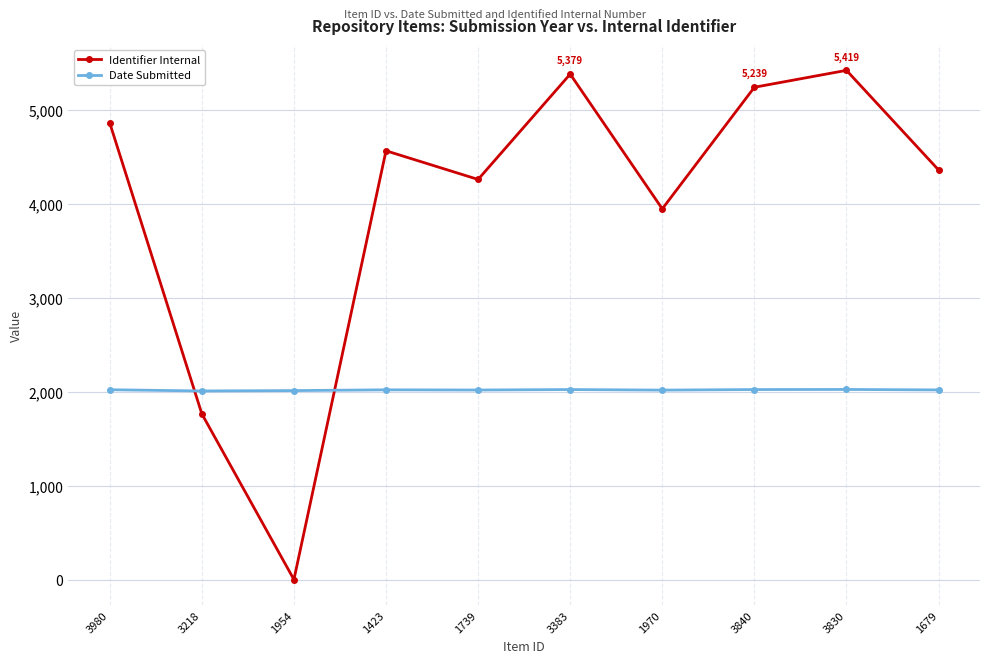

What is the total value across all series at 1739?

6275